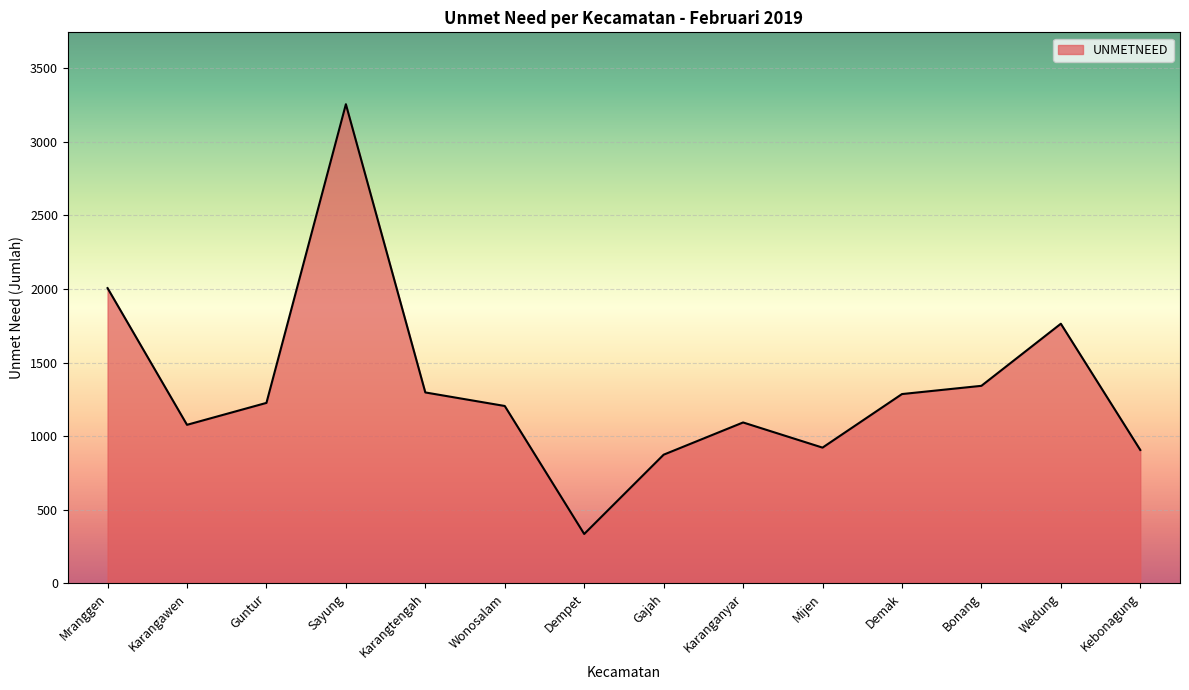

How many lines are shown in the chart?

1